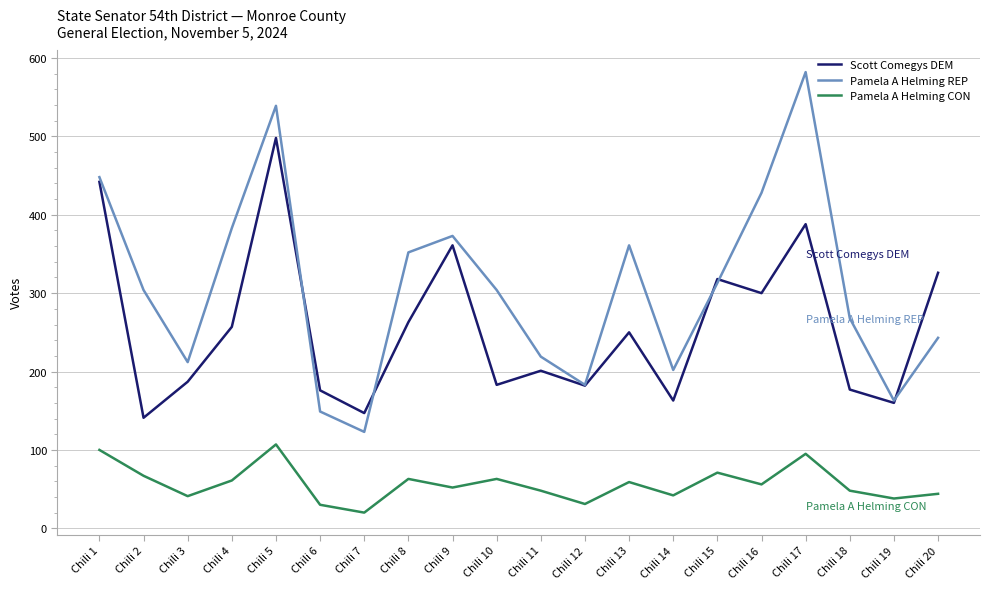

Which series has the largest total across all categories?

Pamela A Helming REP